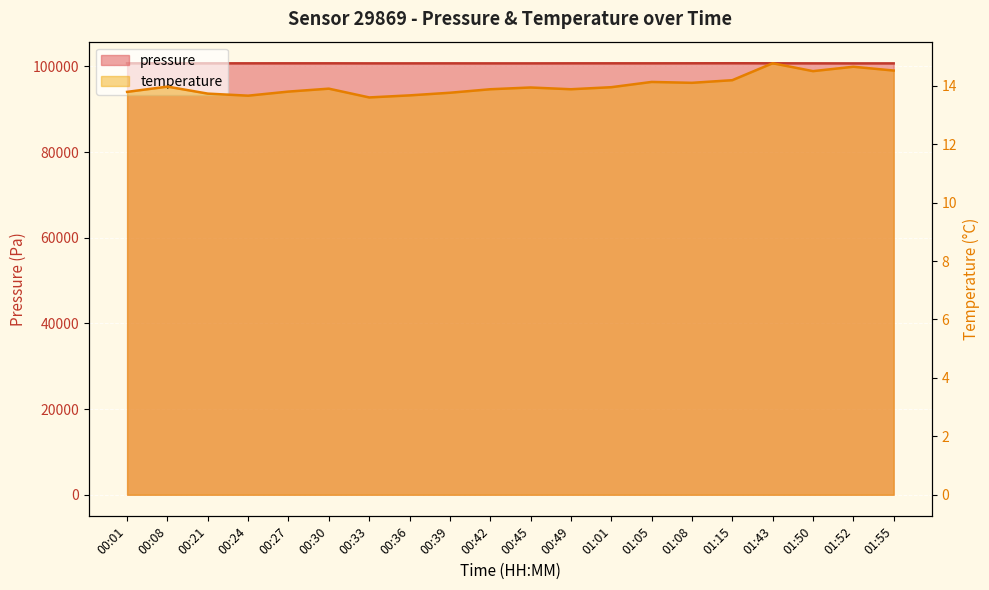

Which has a higher value, 01:01 or 00:39?

01:01